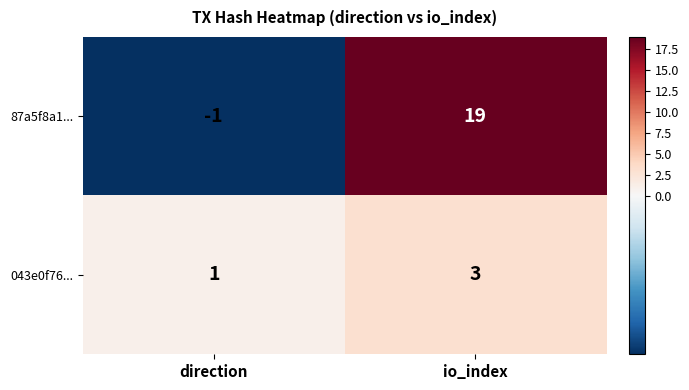

Reading left to right, what are all the values shown in this chart?

87a5f8a1...: -1	19
043e0f76...: 1	3